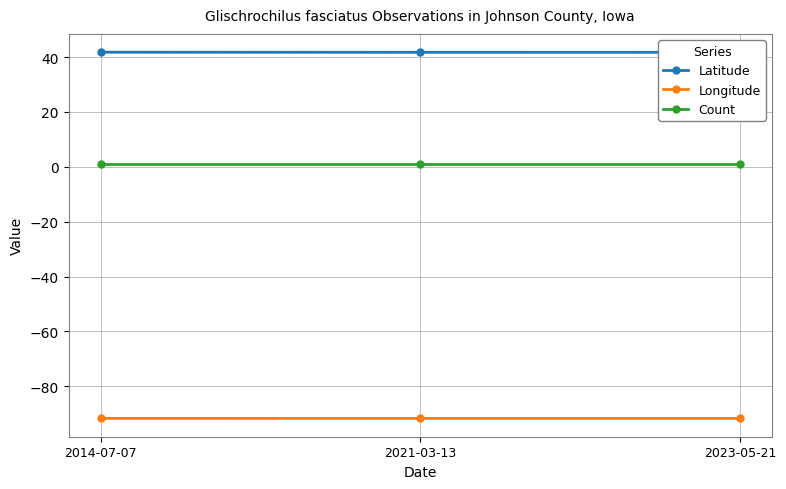

What is the label of the 1st point from the left?

2014-07-07